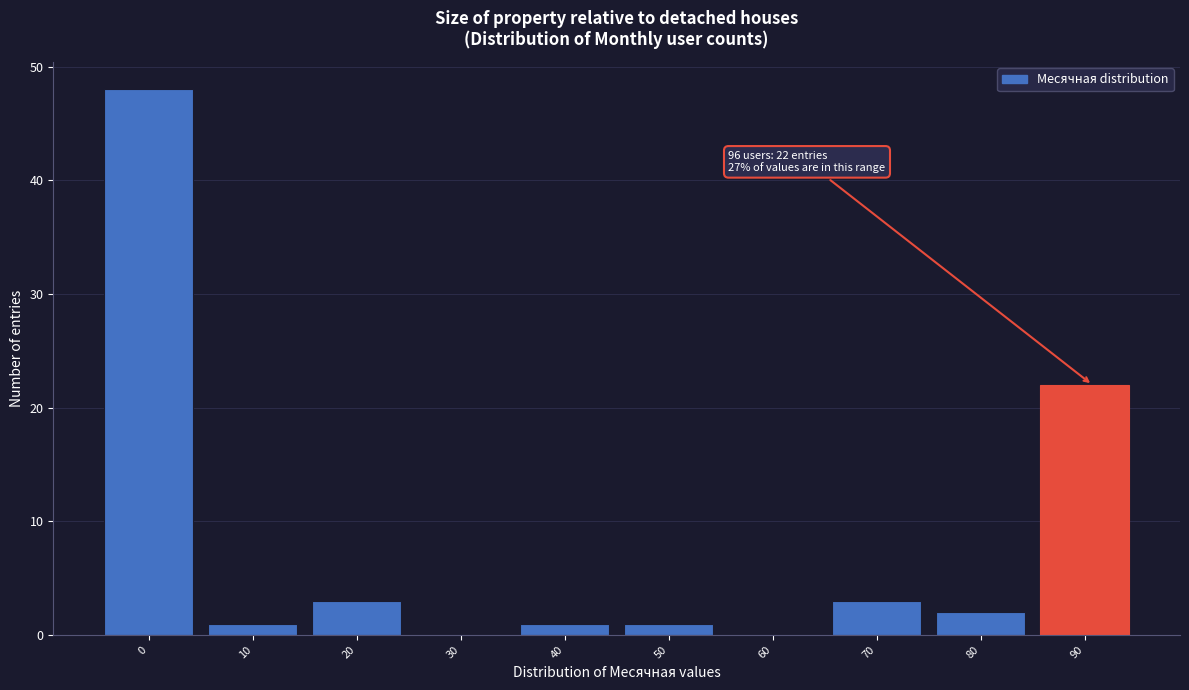

Reading left to right, list all the values displayed in this chart.

0=48	10=1	20=3	30=0	40=1	50=1	60=0	70=3	80=2	90=22